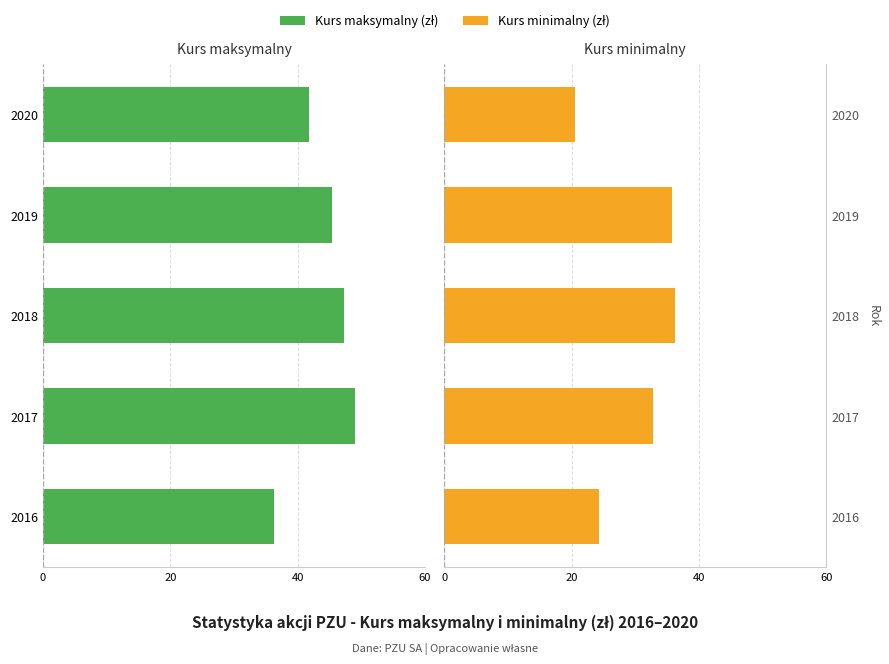

Which series changed the most between 2016 and 2019?

Kurs minimalny (zł)